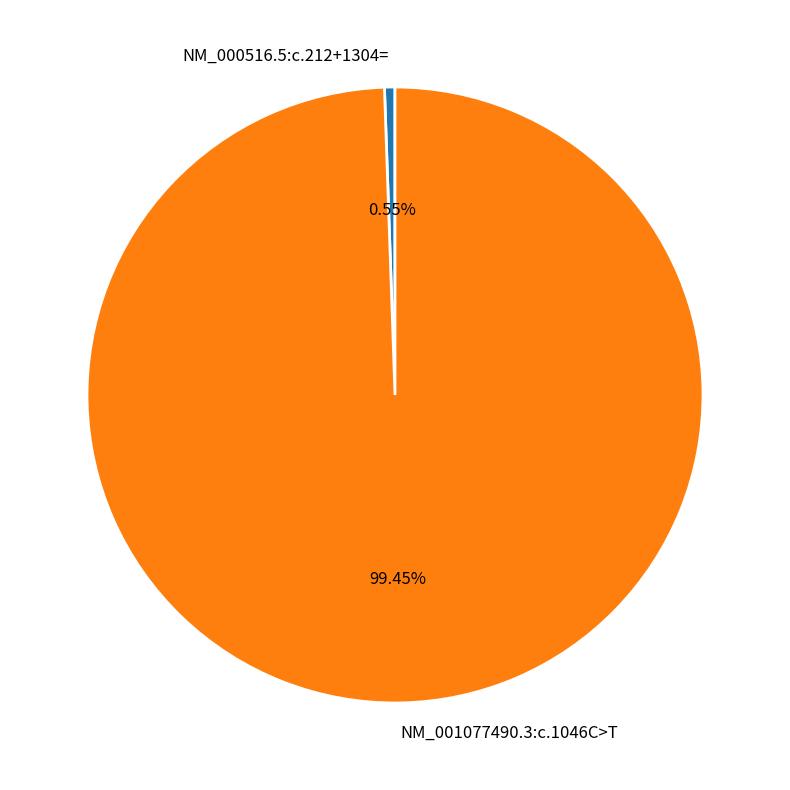

True or false: NM_000516.5:c.212+1304= accounts for 11% of the total.

False